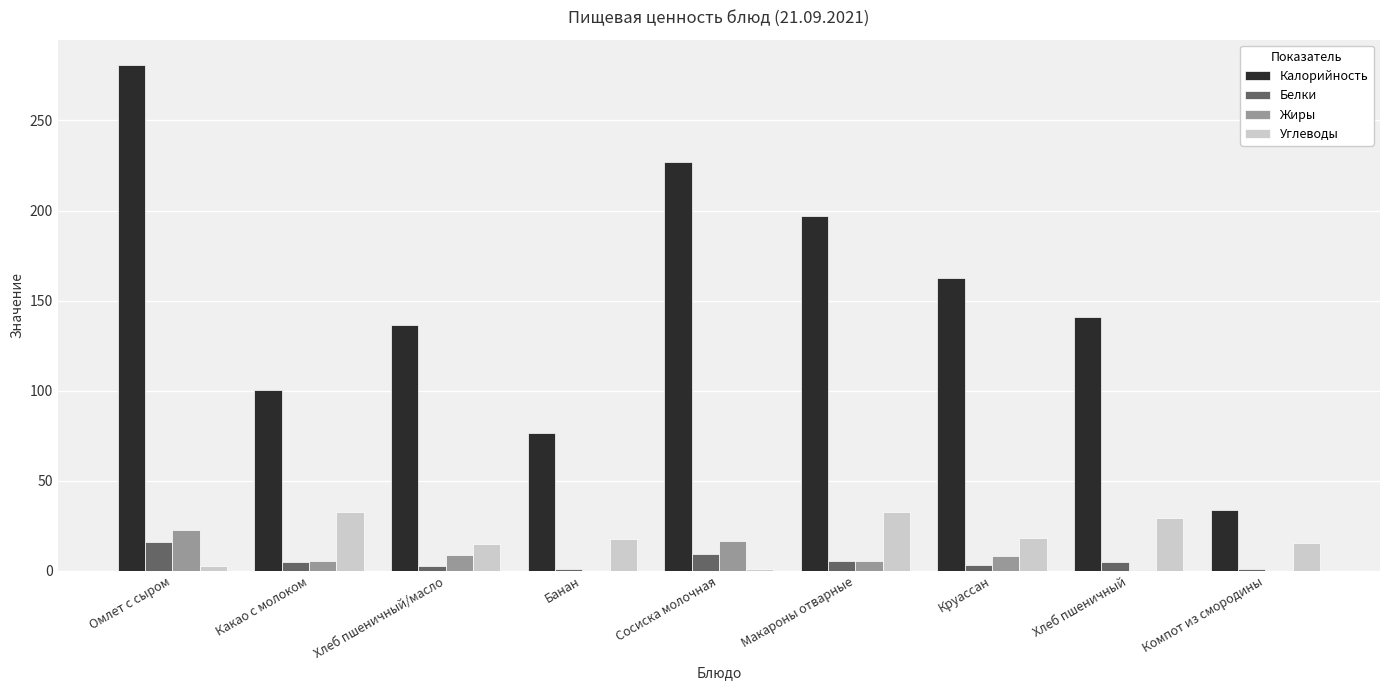

What is the sum of all Жиры values?

67.5